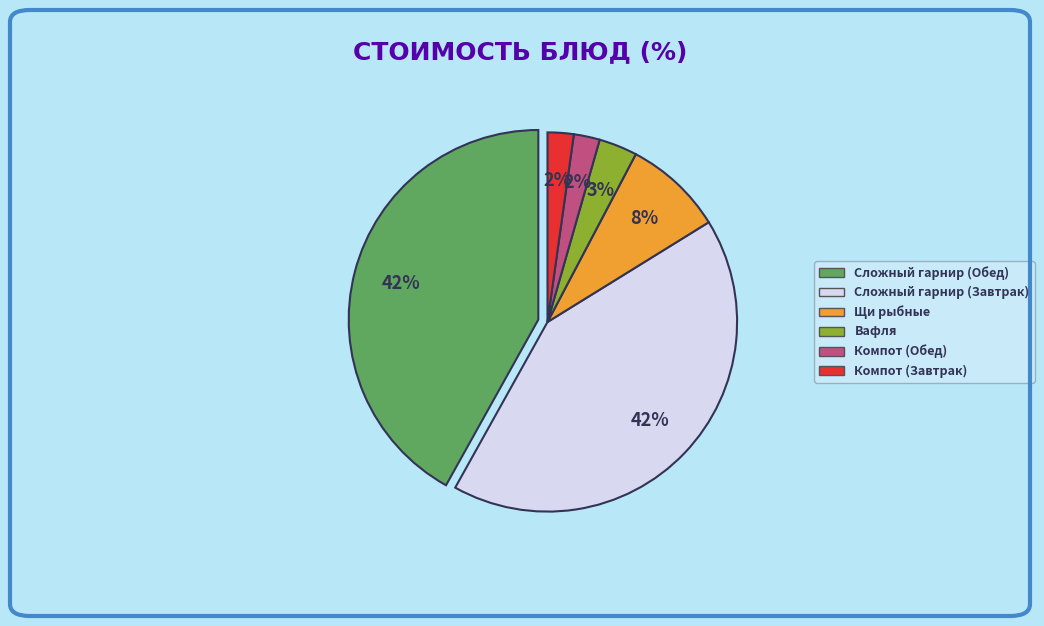

Is there any slice that represents more than half of the pie?

No